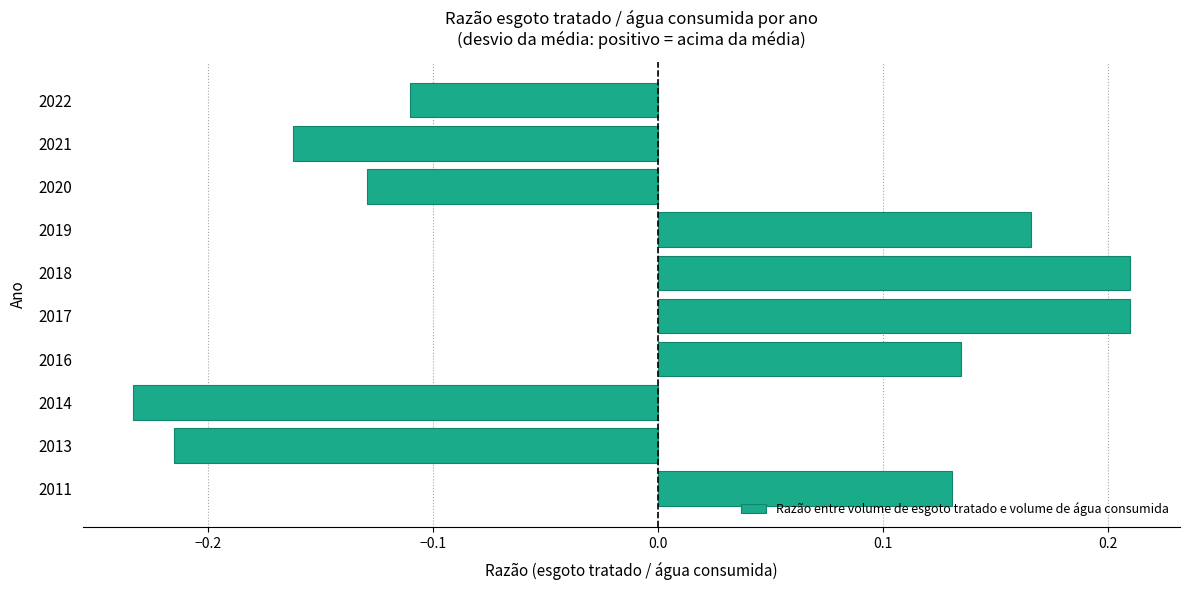

At which category does the chart reach its minimum across all series?

2014